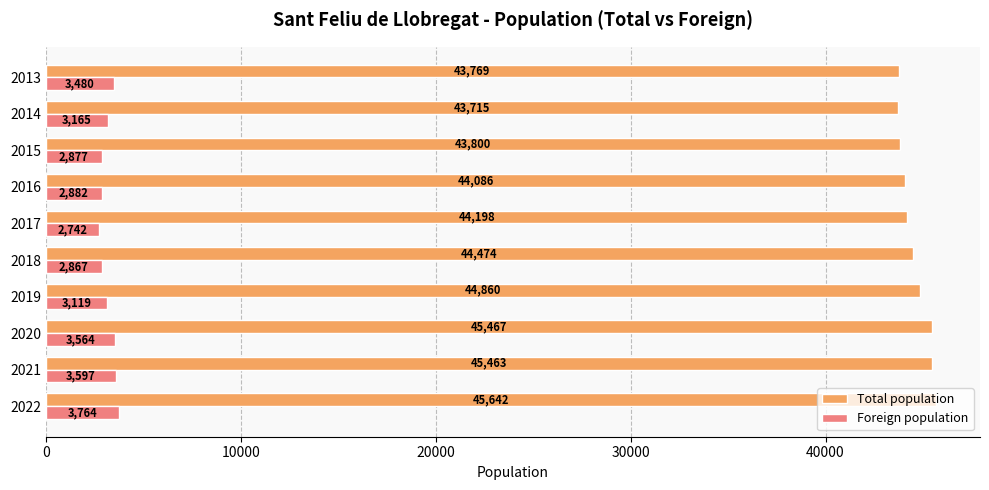

List the labels in order of Foreign population value, largest first.

2022, 2021, 2020, 2013, 2014, 2019, 2016, 2015, 2018, 2017